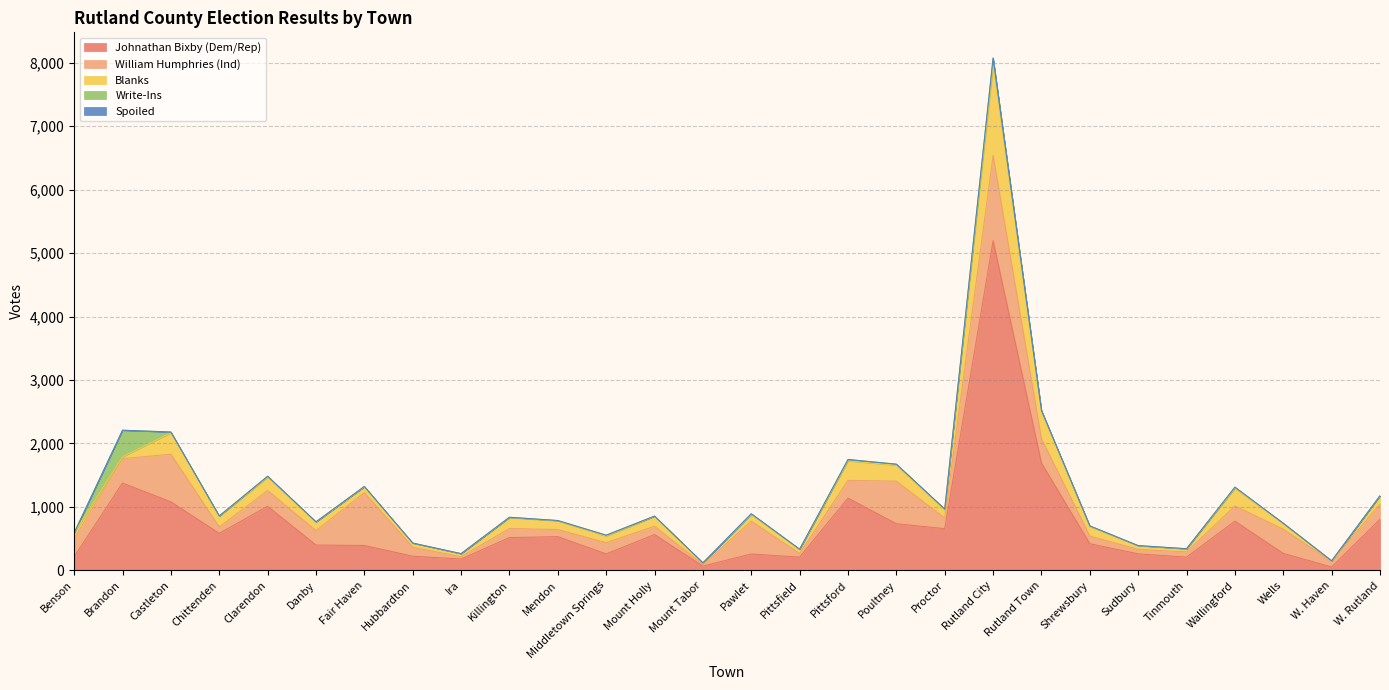

True or false: Write-Ins has a value of 187 at Rutland City.

False